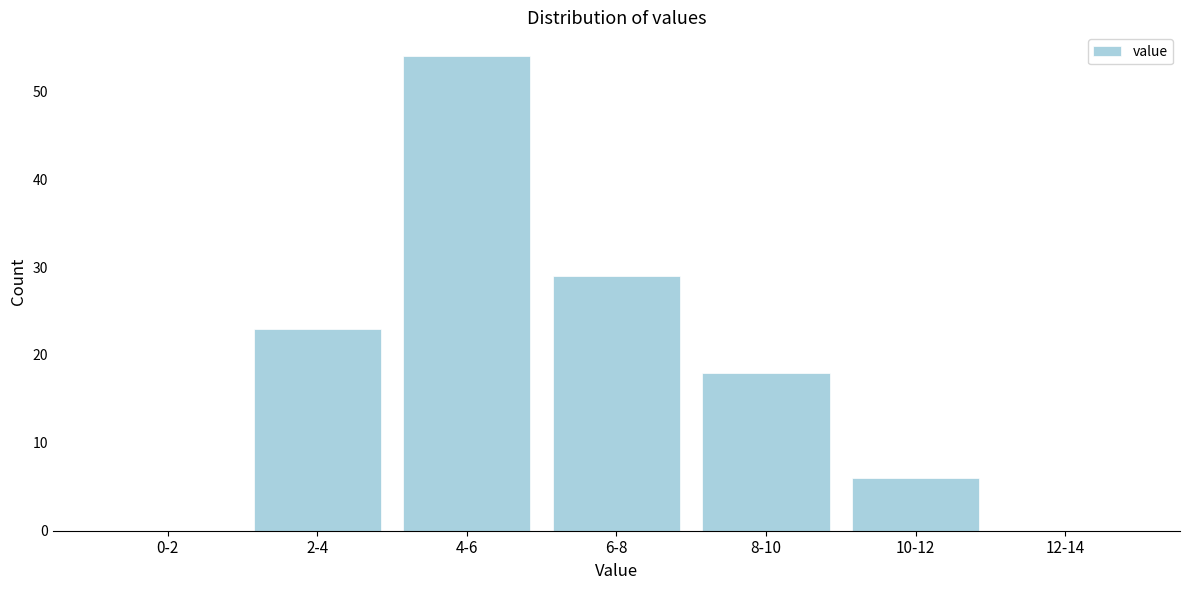

Reading right to left, transcribe all the data shown in this chart.

12-14=0	10-12=6	8-10=18	6-8=29	4-6=54	2-4=23	0-2=0